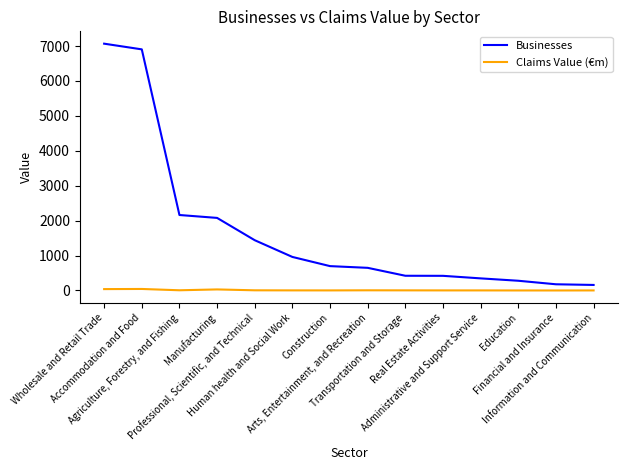

Does the chart have visible grid lines?

No